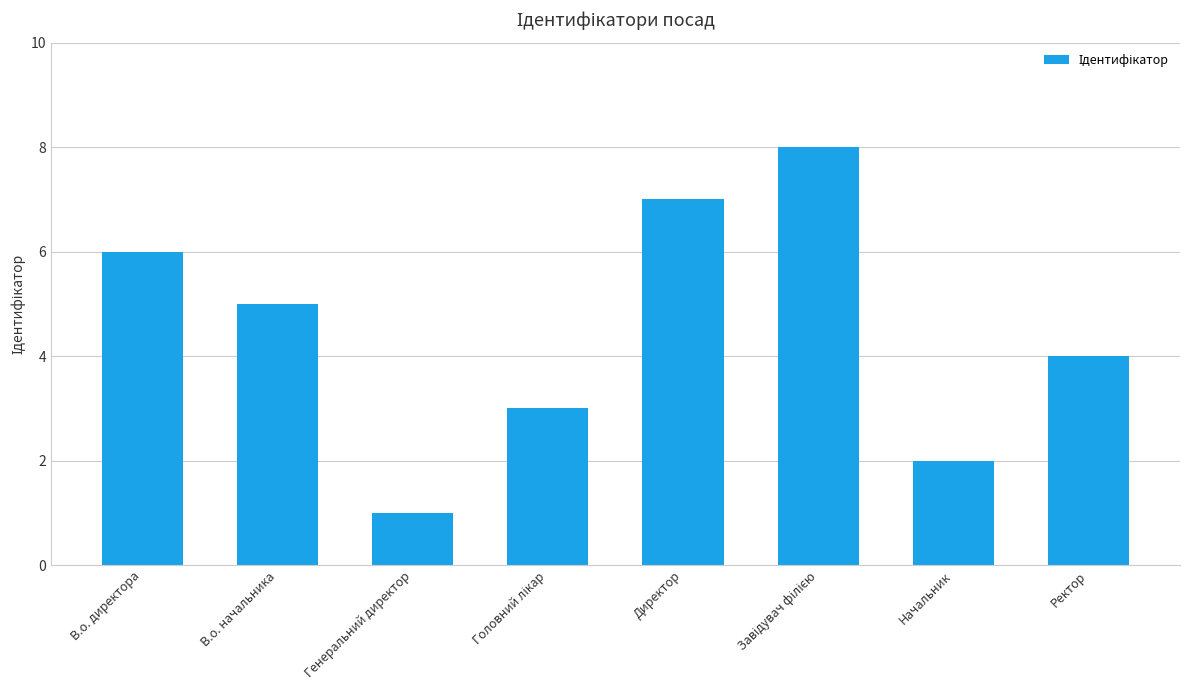

What is the ratio of the value at Директор to the value at В.о. директора?

1.2